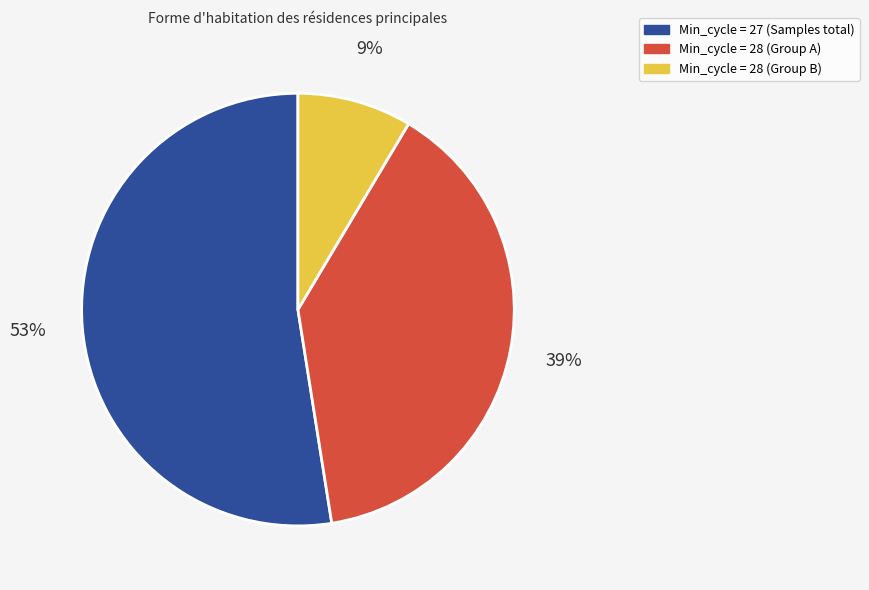

Does Min_cycle = 28 (Group B) represent more than half of the total?

No